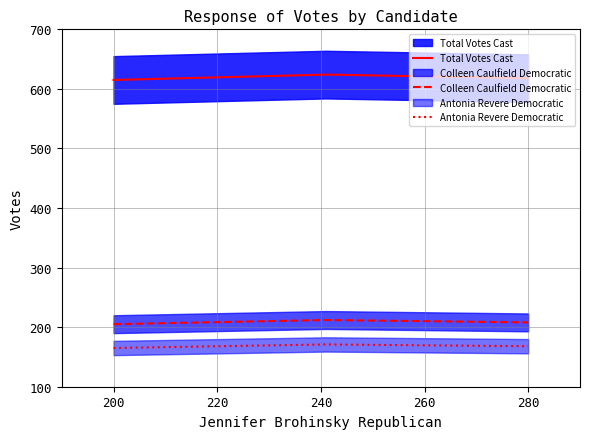

Which series has the largest total across all categories?

Total Votes Cast